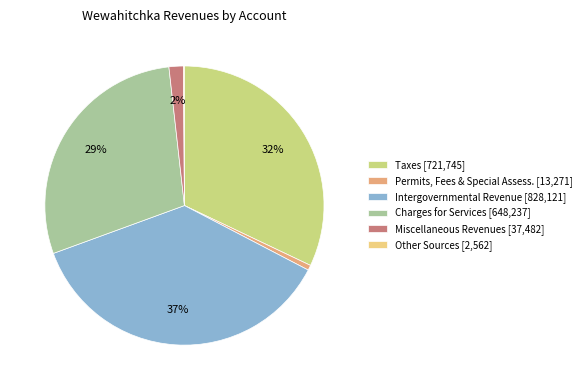

Is there any slice that represents more than half of the pie?

No